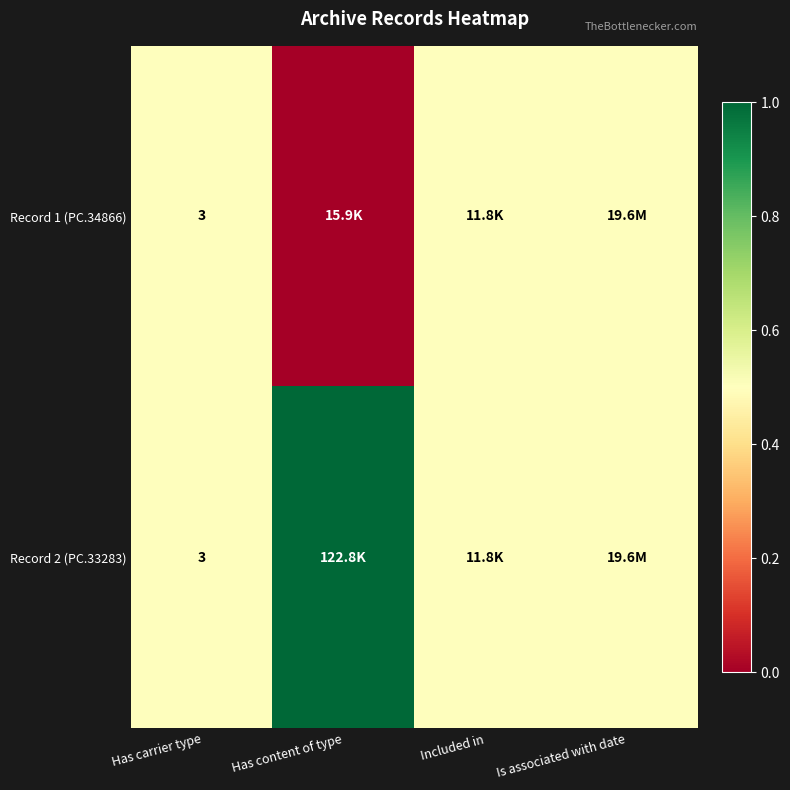

True or false: Record 2 (PC.33283) has a value of 1.7 at Has carrier type.

False